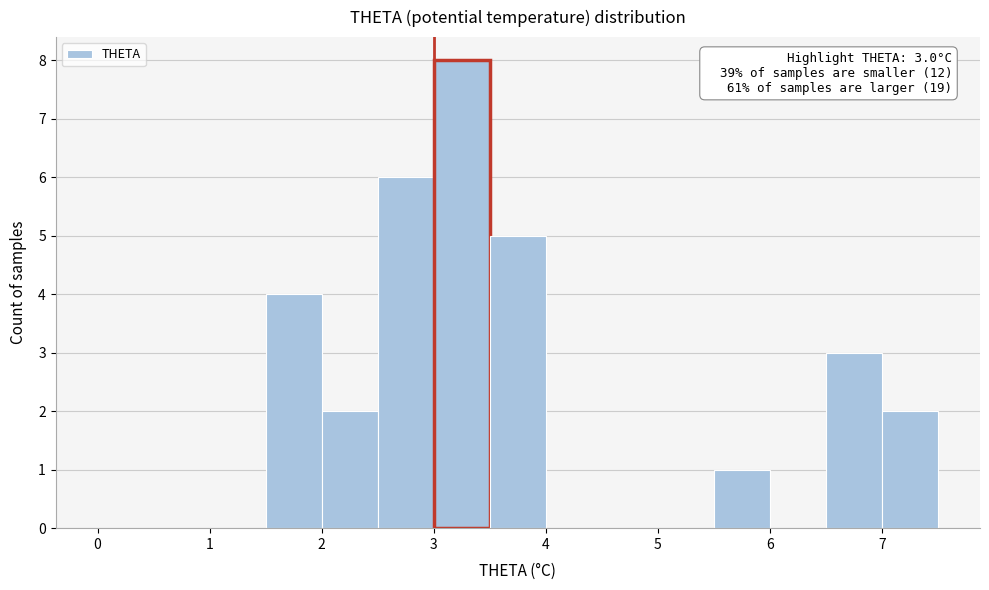

Over which range of the x-axis is the bar tallest?

3.0 to 3.5